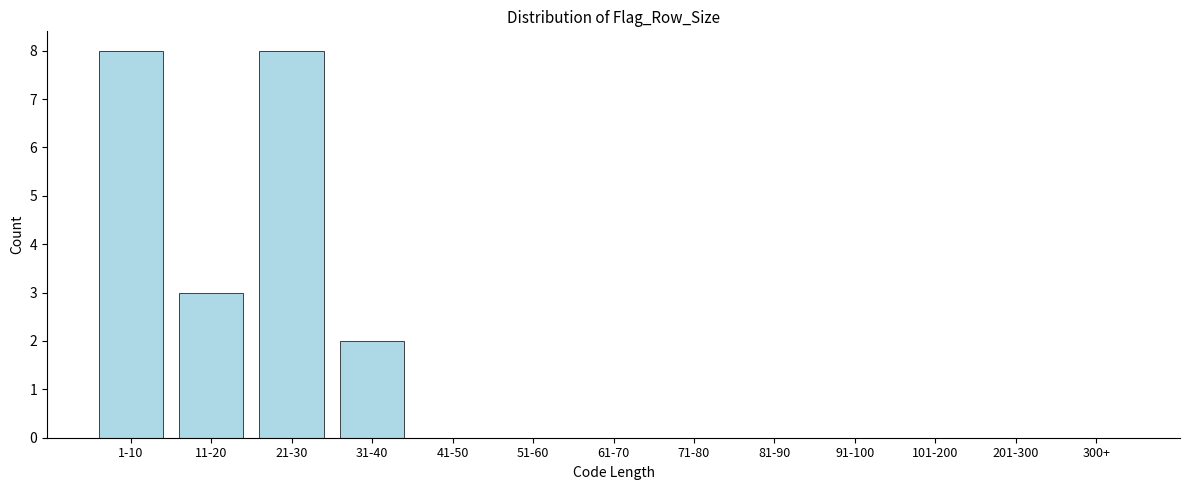

Reading right to left, list all the values displayed in this chart.

300+=0	201-300=0	101-200=0	91-100=0	81-90=0	71-80=0	61-70=0	51-60=0	41-50=0	31-40=2	21-30=8	11-20=3	1-10=8